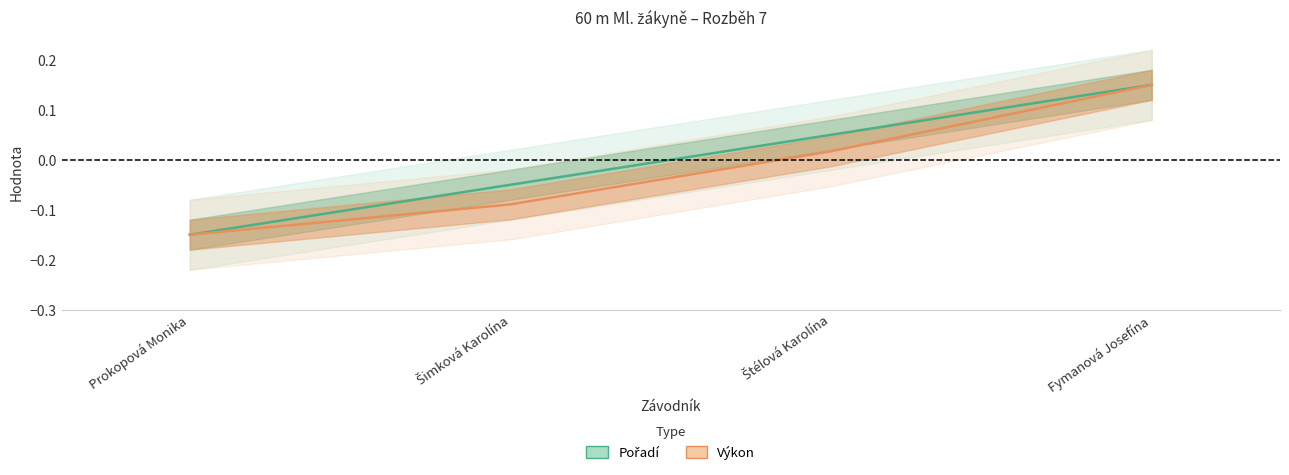

True or false: Výkon has a value of -0.1 at Prokopová Monika.

True